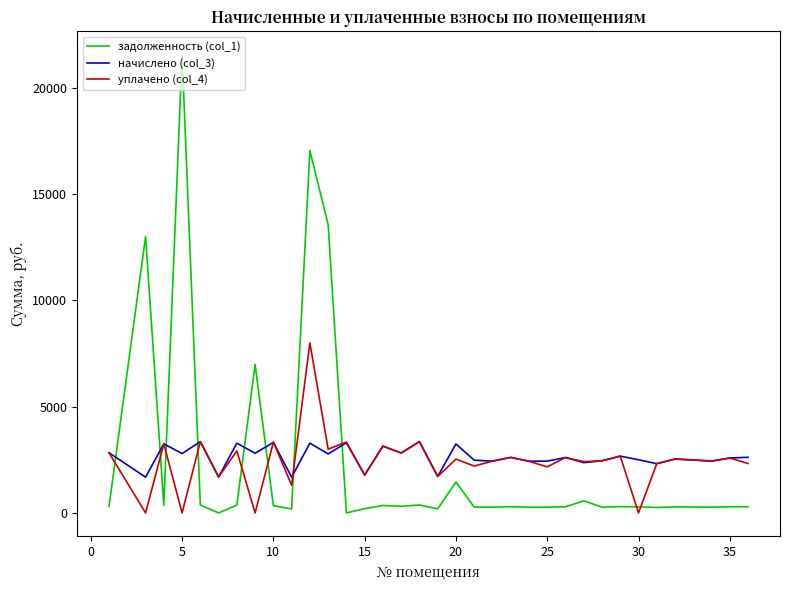

Which series has the largest range (max minus min)?

задолженность (col_1)